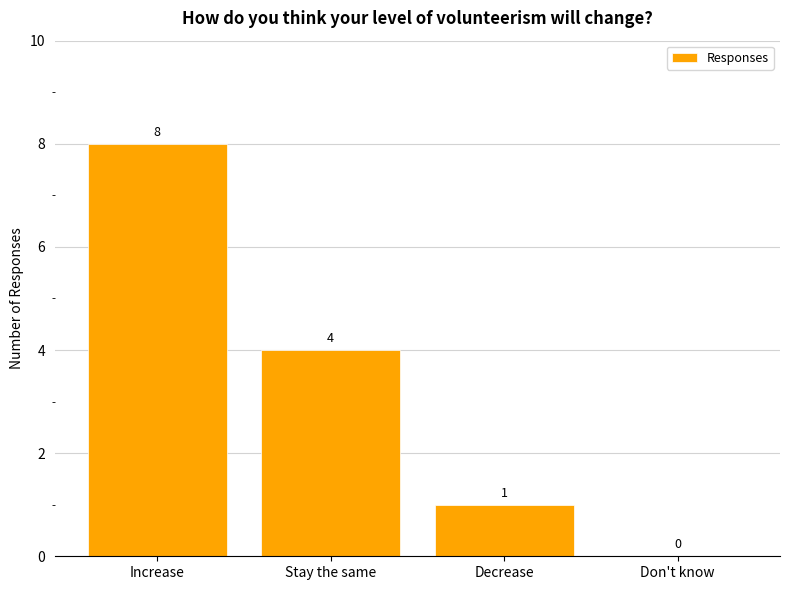

Are the bars horizontal?

No